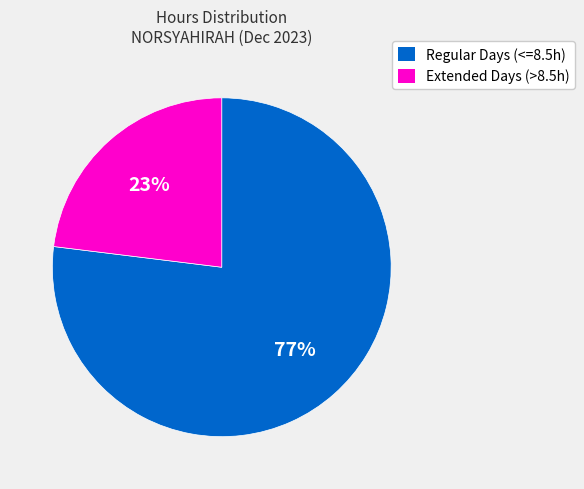

Do Regular Days (<=8.5h) and Extended Days (>8.5h) together represent more than half of the pie?

Yes